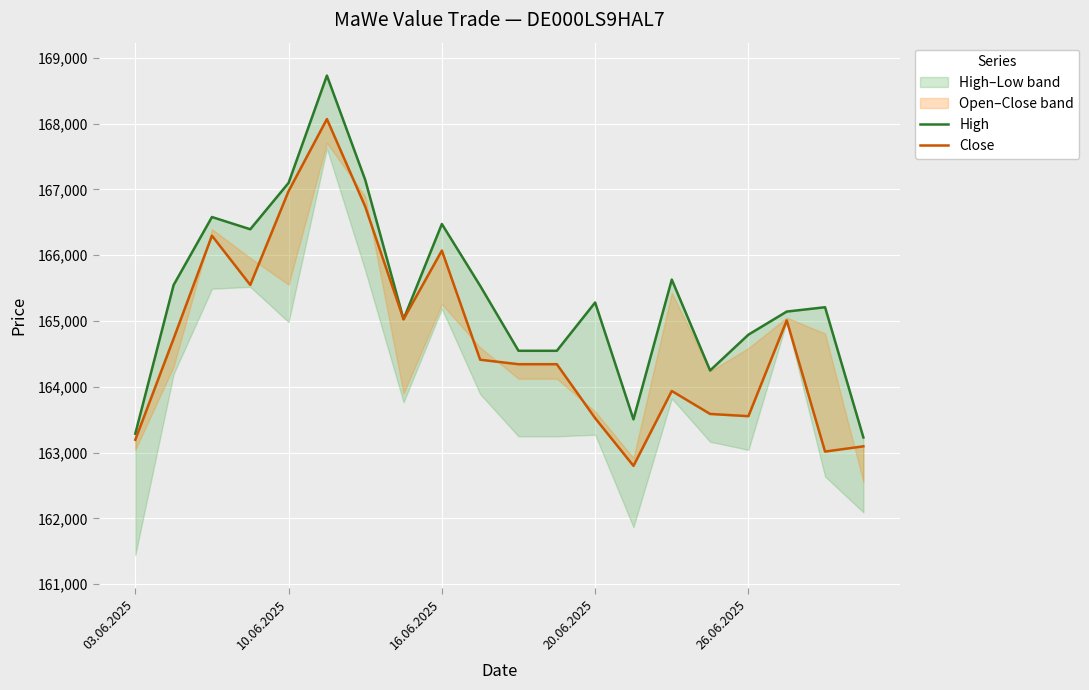

True or false: High has more than 0 interior local peaks.

True